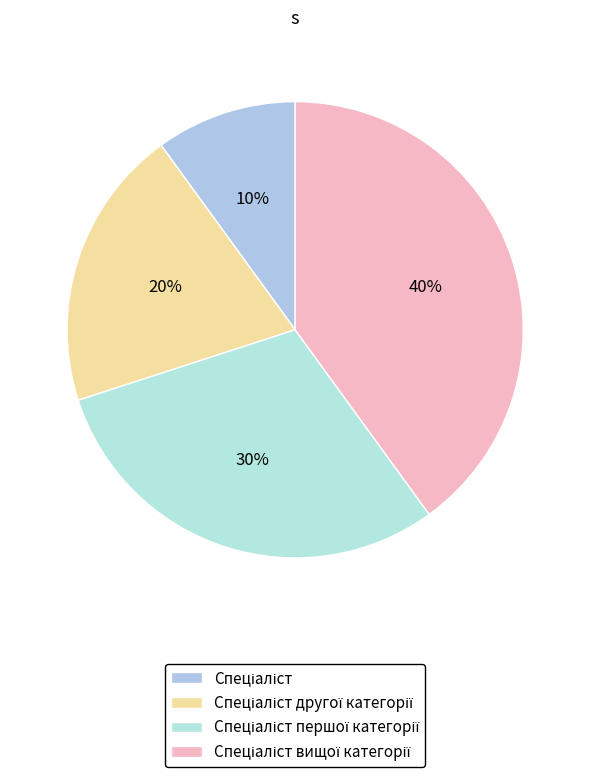

Which slice is the largest?

Спеціаліст вищої категорії